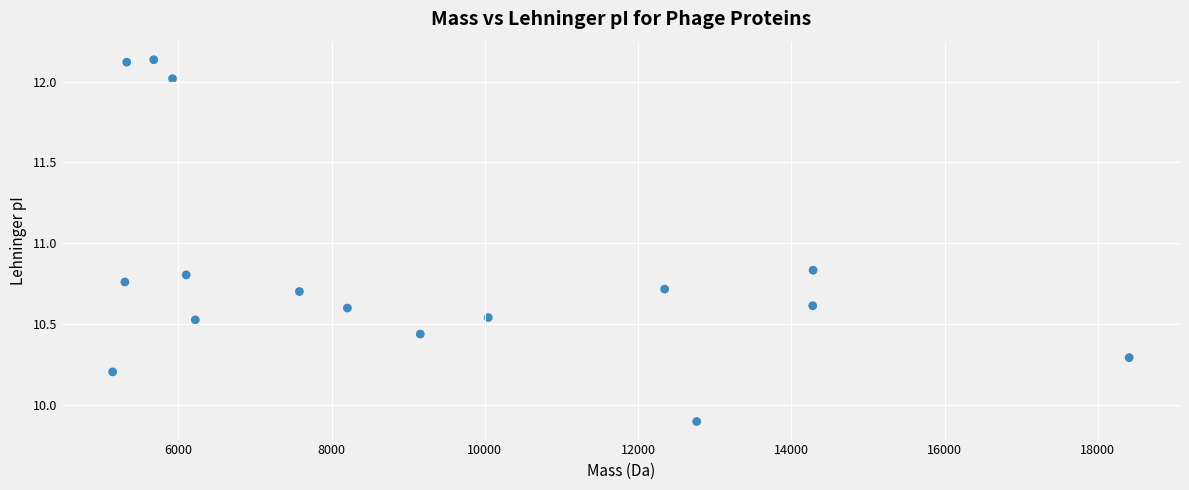

What is the range of Y values (max minus min)?

2.2